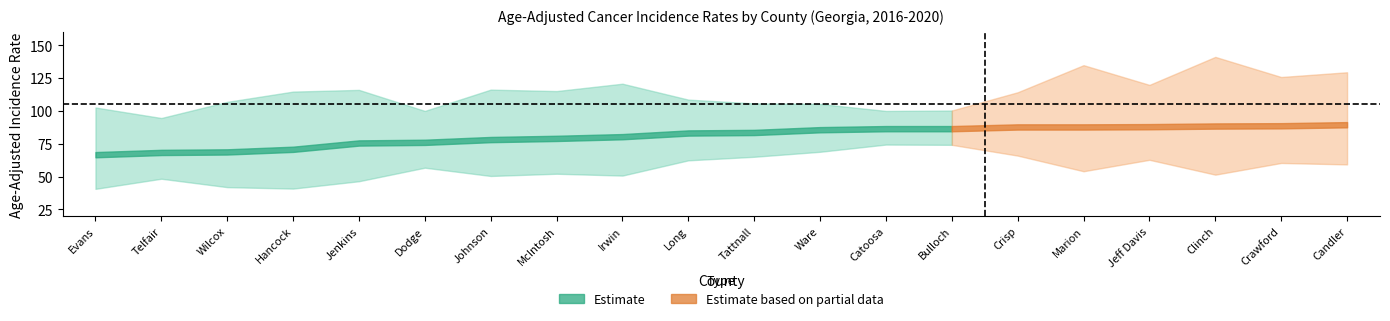

What is the total value across all series at Johnson?

249.9